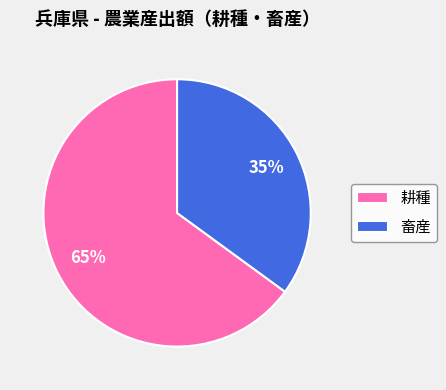

Rank the categories by value from lowest to highest.

畜産, 耕種